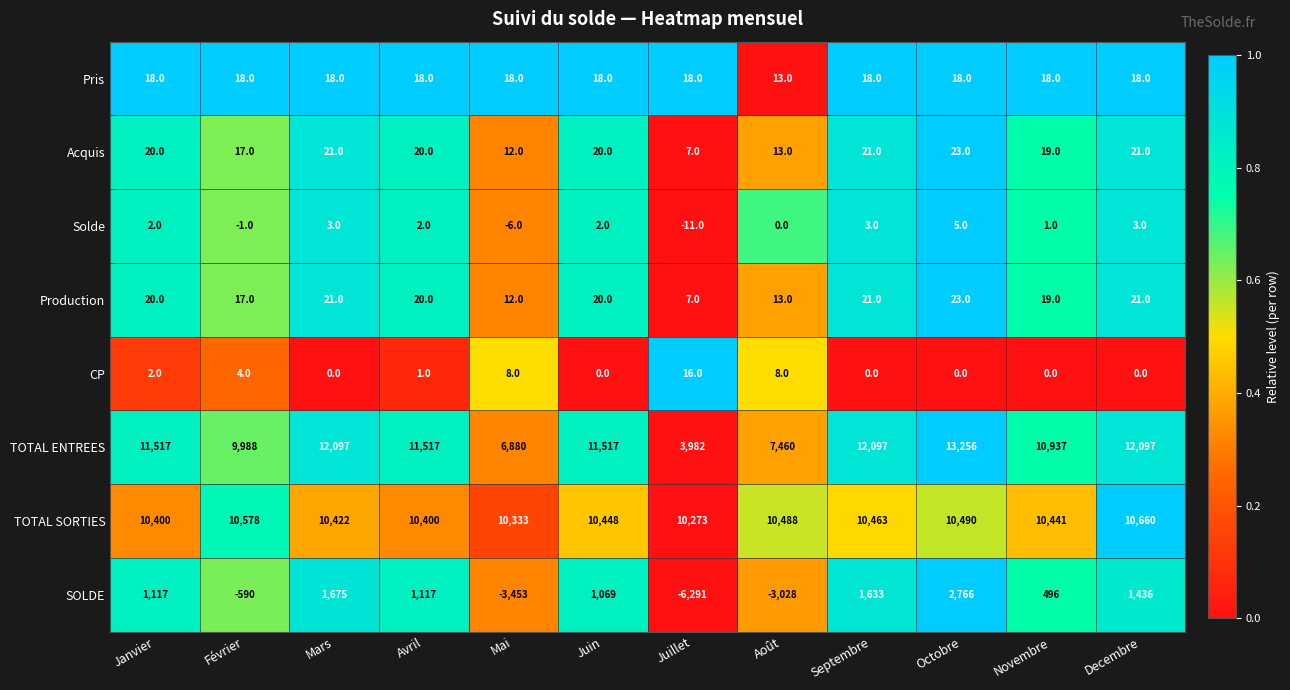

What value does the TOTAL SORTIES series have at Mars, to the nearest 10?

10420